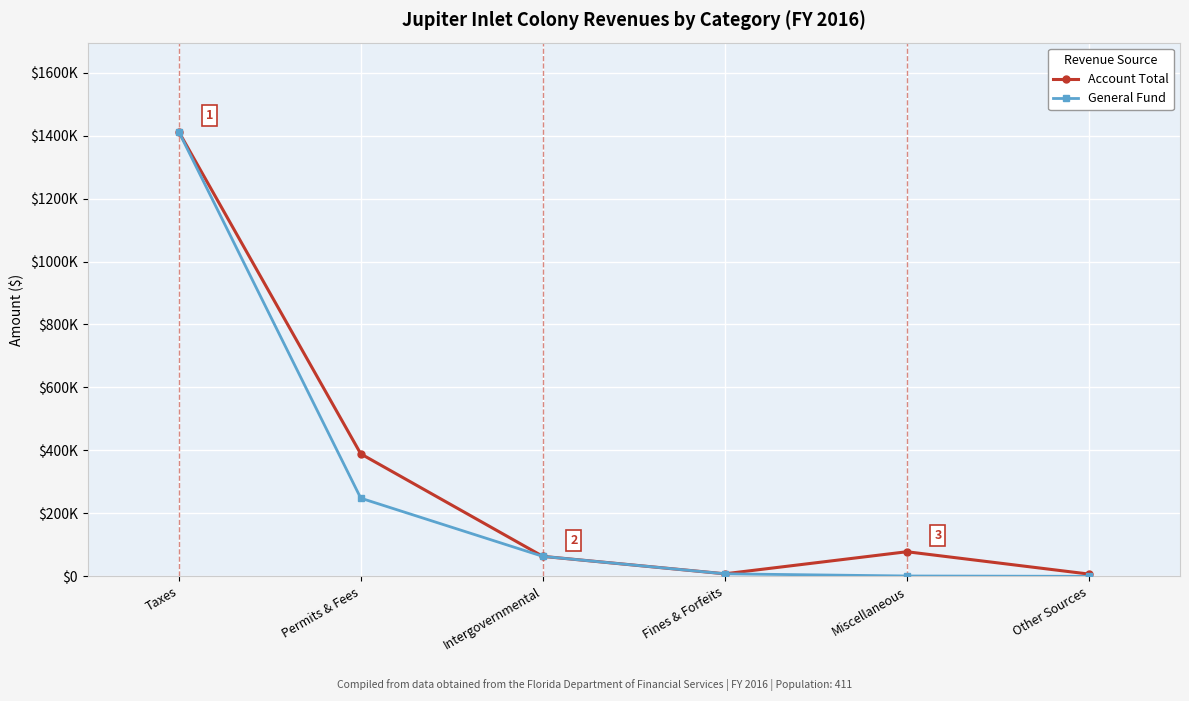

List the labels in order of Account Total value, smallest first.

Other Sources, Fines & Forfeits, Intergovernmental, Miscellaneous, Permits & Fees, Taxes